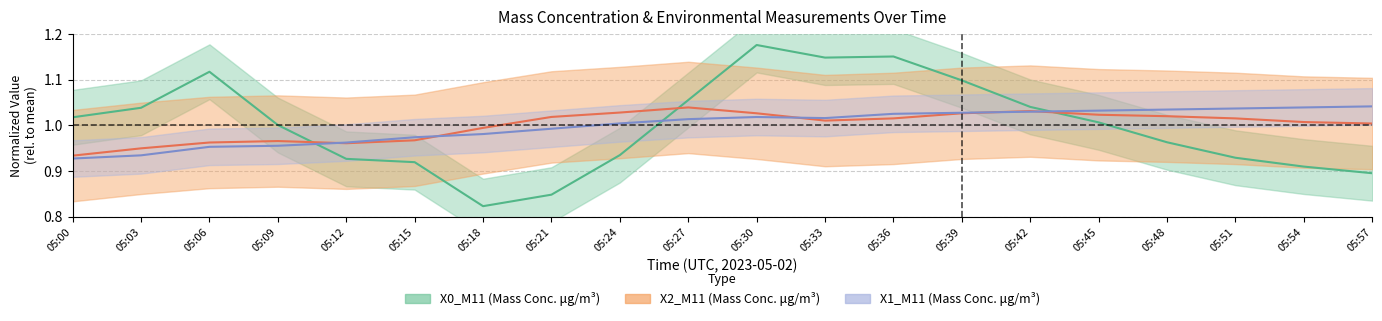

Reading left to right, extract all data points from this chart.

X0_M11: 1.0	1.0	1.1	1.0	0.9	0.9	0.8	0.8	0.9	1.1	1.2	1.1	1.2	1.1	1.0	1.0	1.0	0.9	0.9	0.9
X1_M11: 0.9	0.9	1.0	1.0	1.0	1.0	1.0	1.0	1.0	1.0	1.0	1.0	1.0	1.0	1.0	1.0	1.0	1.0	1.0	1.0
X2_M11: 0.9	0.9	1.0	1.0	1.0	1.0	1.0	1.0	1.0	1.0	1.0	1.0	1.0	1.0	1.0	1.0	1.0	1.0	1.0	1.0